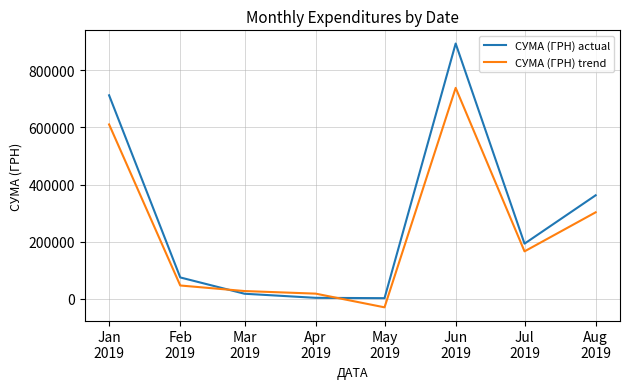

Rank the series by their average value, from lowest to highest.

СУМА (ГРН) trend, СУМА (ГРН) actual